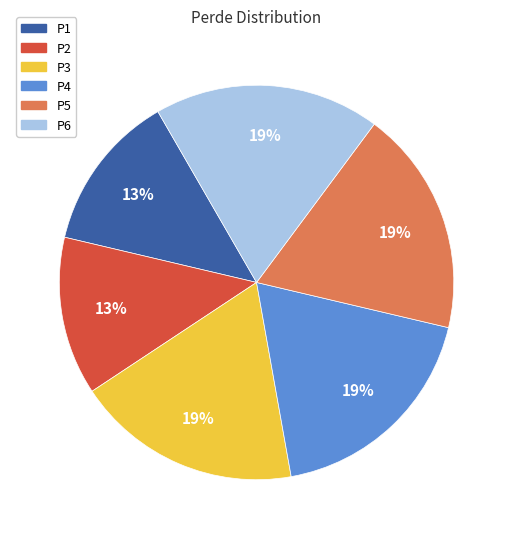

How many slices are in this pie chart?

6